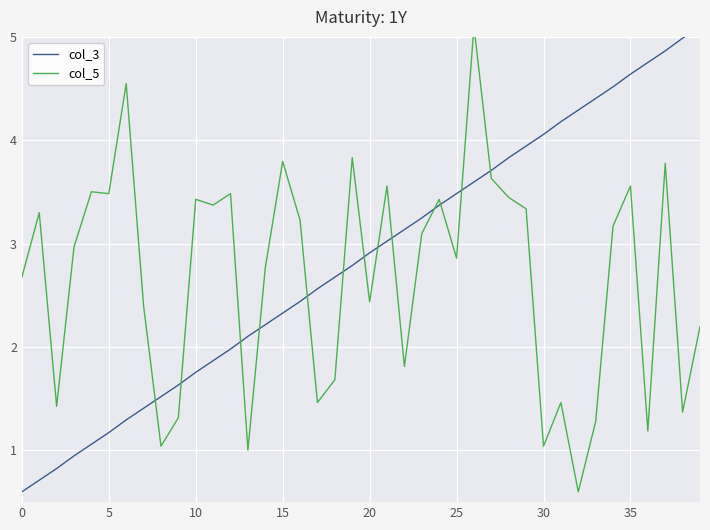

What is the difference between the col_3 values at 0 and 37?

4.2